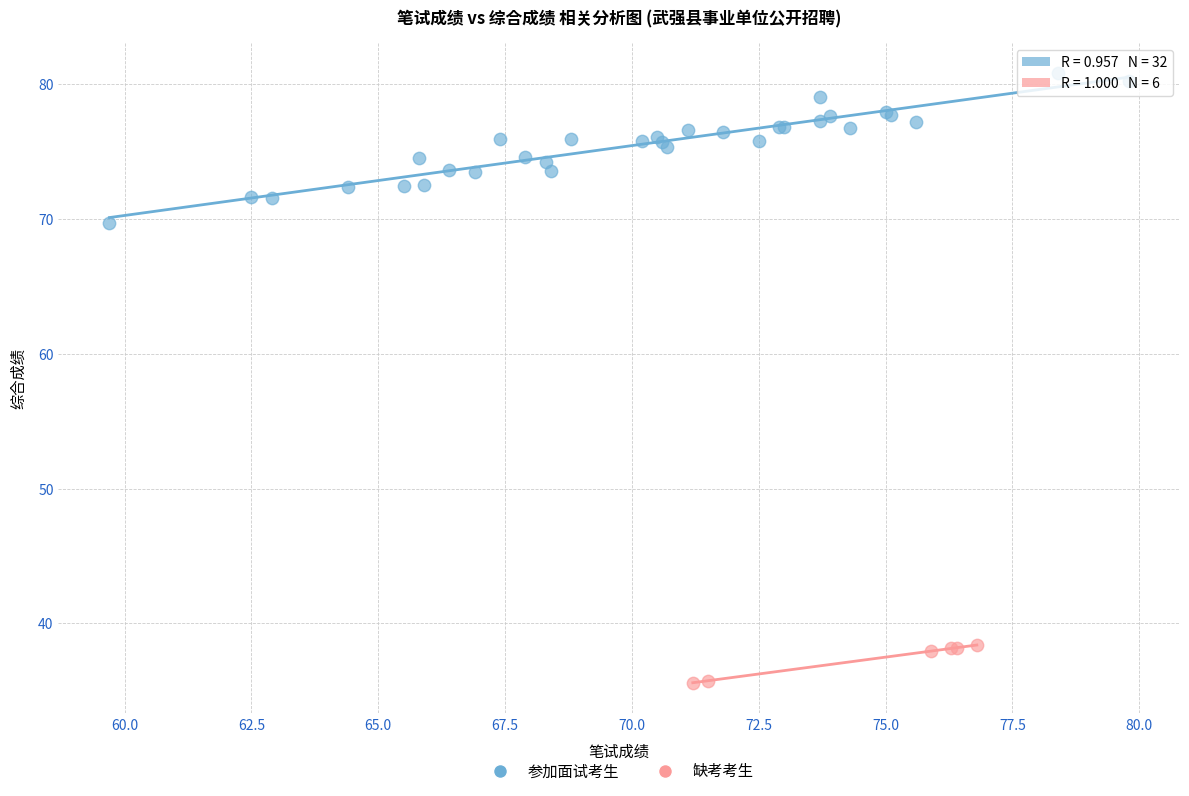

Which series contains the lowest Y value?

缺考考生